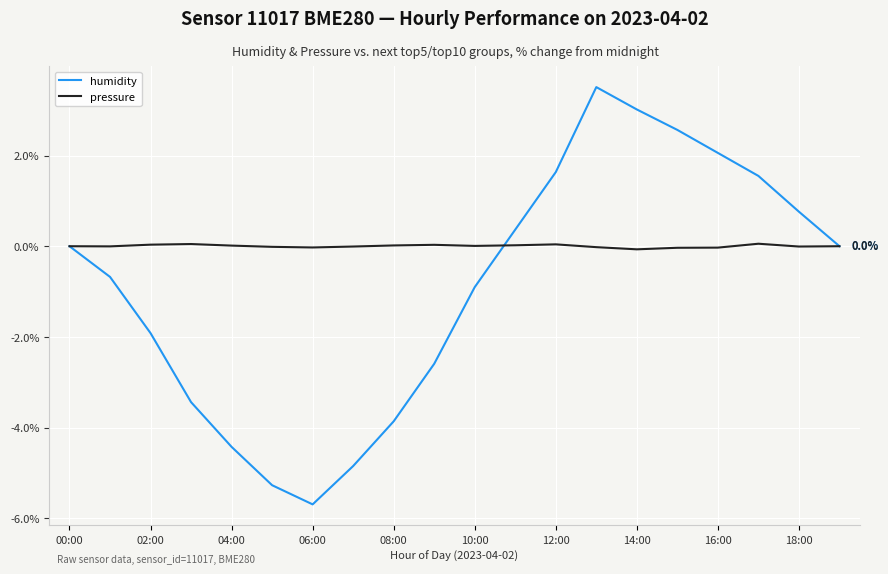

Which series has the largest range (max minus min)?

humidity